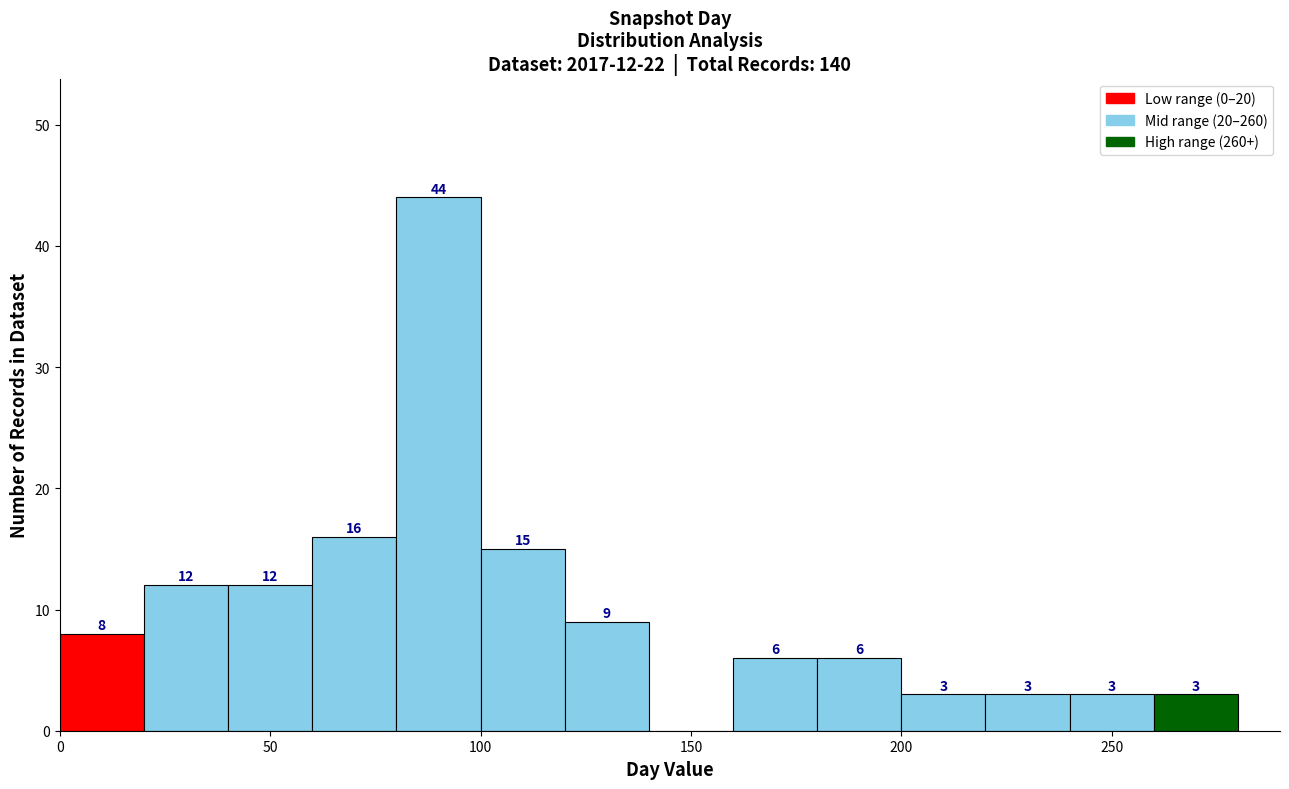

Which range on the x-axis has the tallest bar?

80 to 100